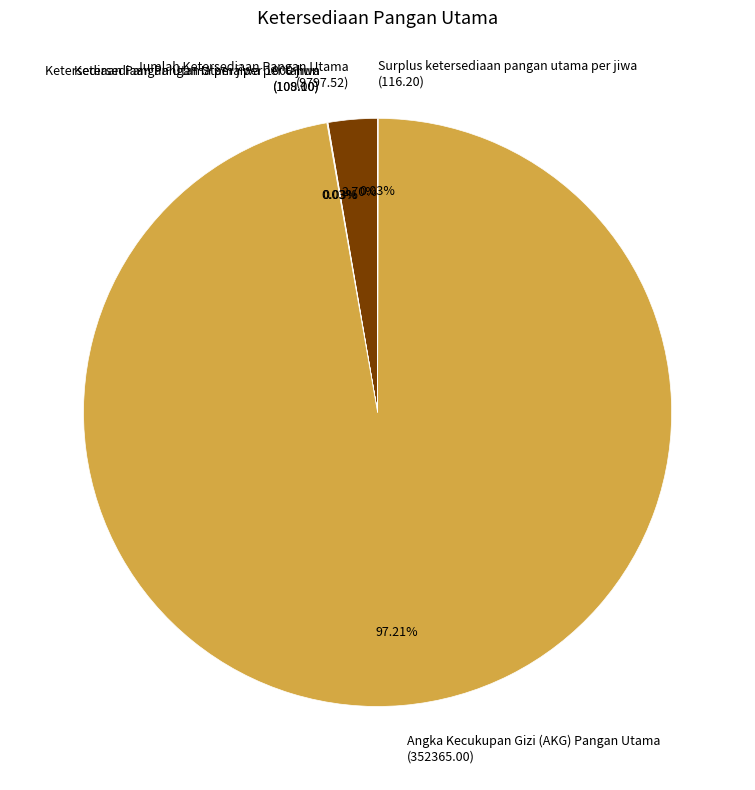

Does any single category account for the majority?

Yes